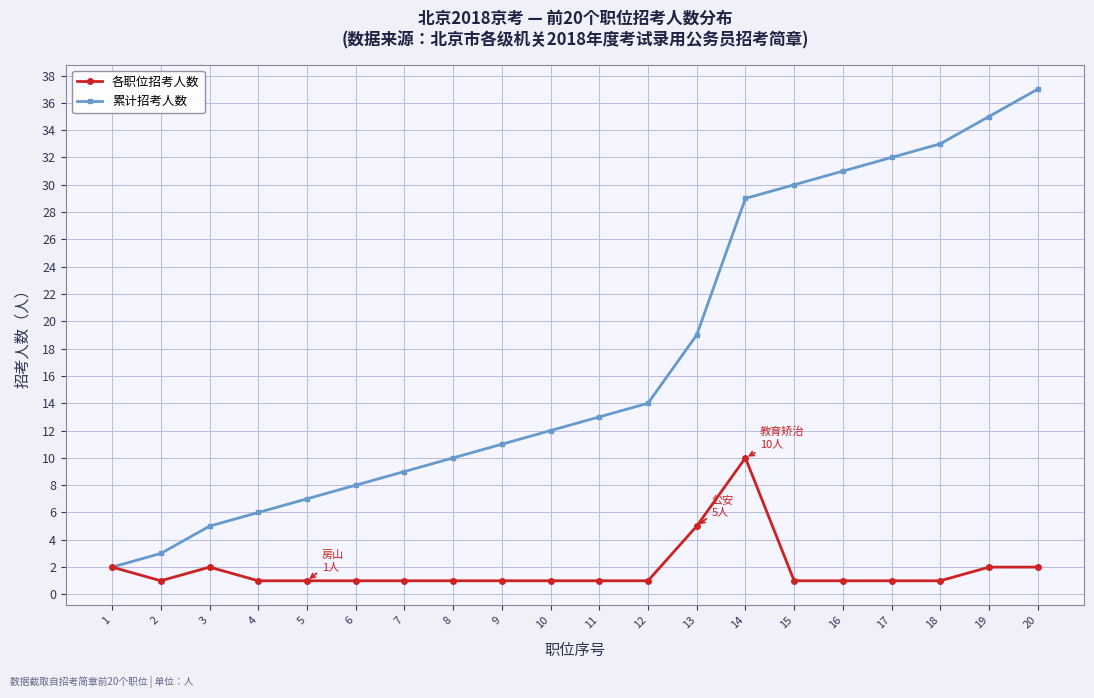

What is the value of the 累计招考人数 point at the 10th from the left?

12